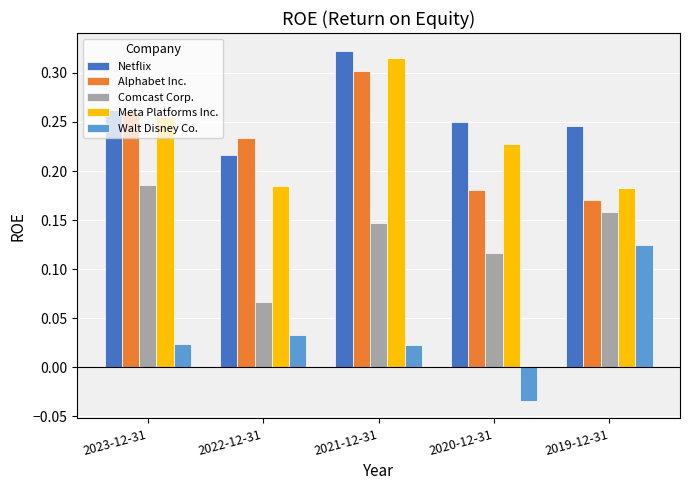

What position from the left is 2023-12-31?

1